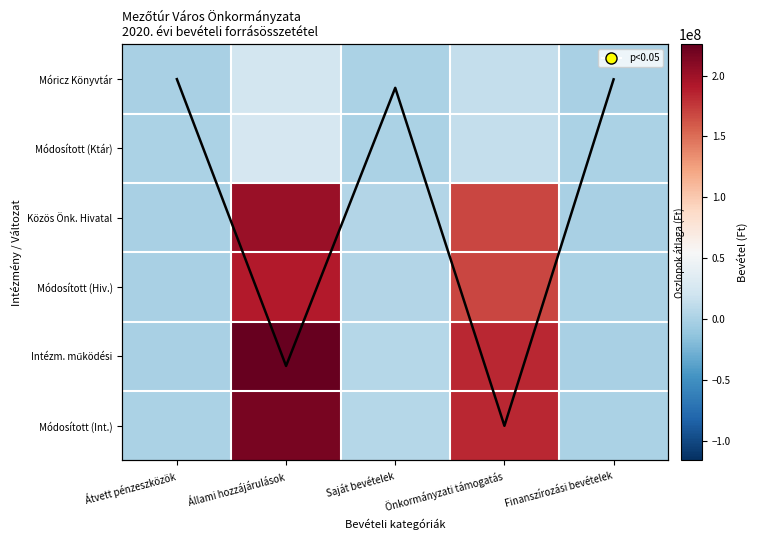

What is the highest value of the Col mean trend series?

5.0